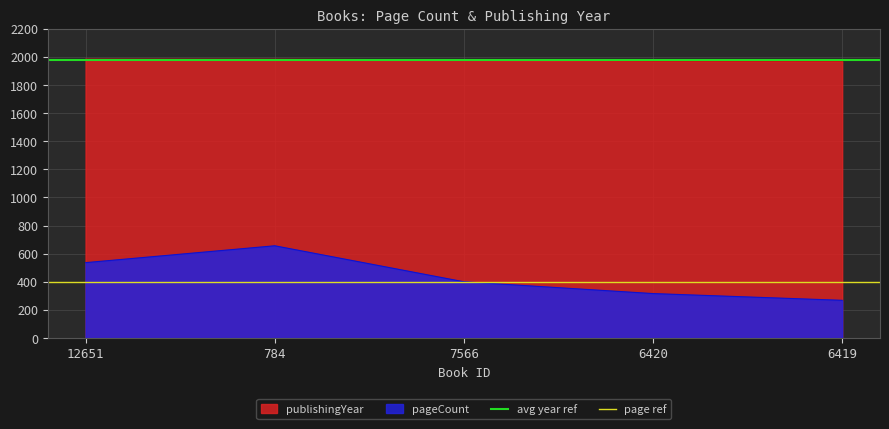

Read the page ref value at 12651.

400